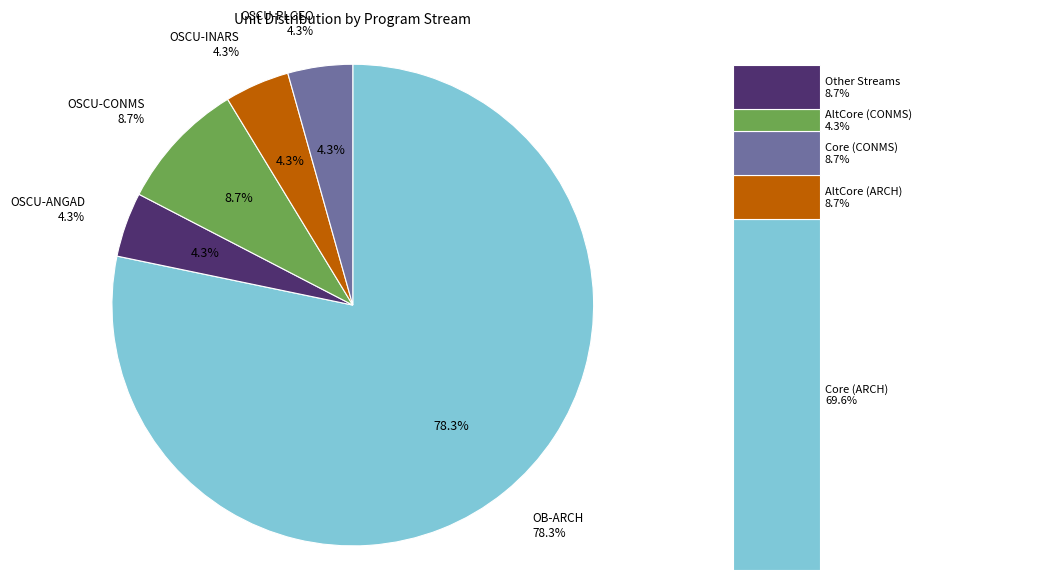

Does OSCU-CONMS represent more than half of the total?

No